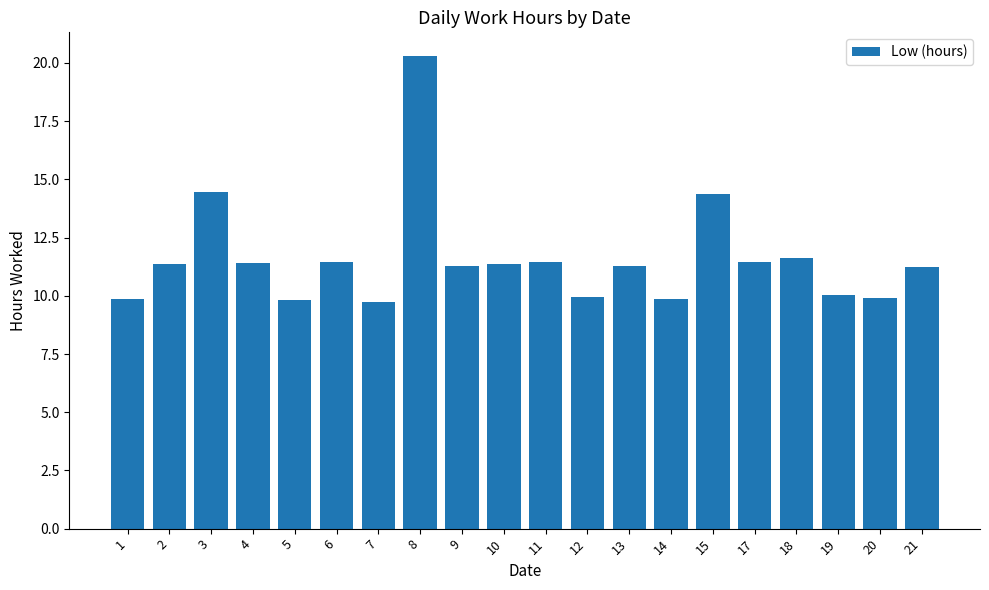

The value at 7 is 17.4. True or false?

False